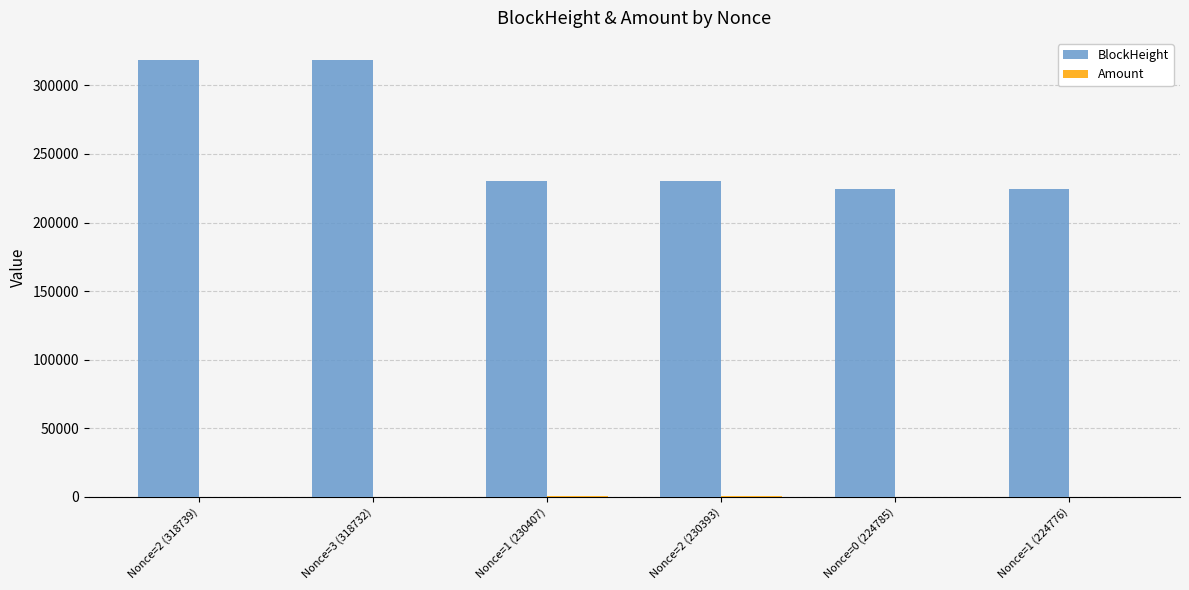

True or false: BlockHeight has a value of 230407.0 at Nonce=1 (230407).

True